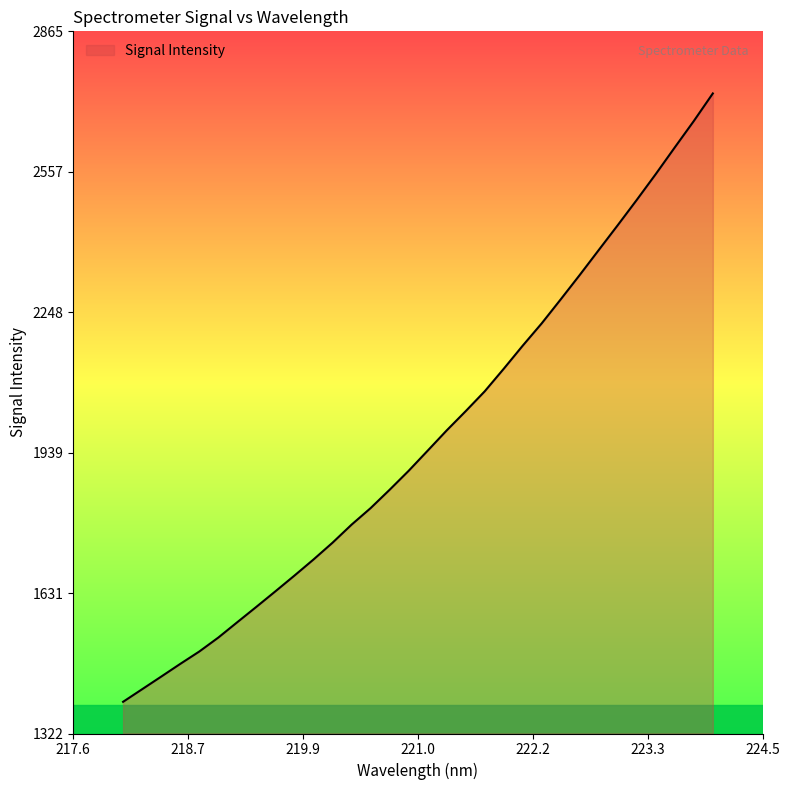

What is the difference between the maximum and minimum values?

1336.5